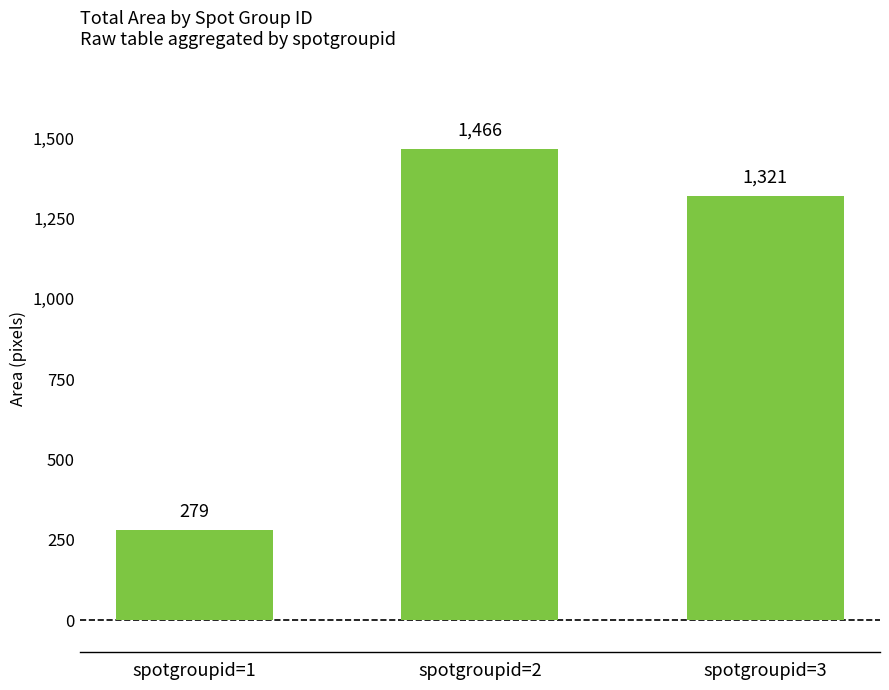

Is it true that the value at spotgroupid=1 is 366?

False